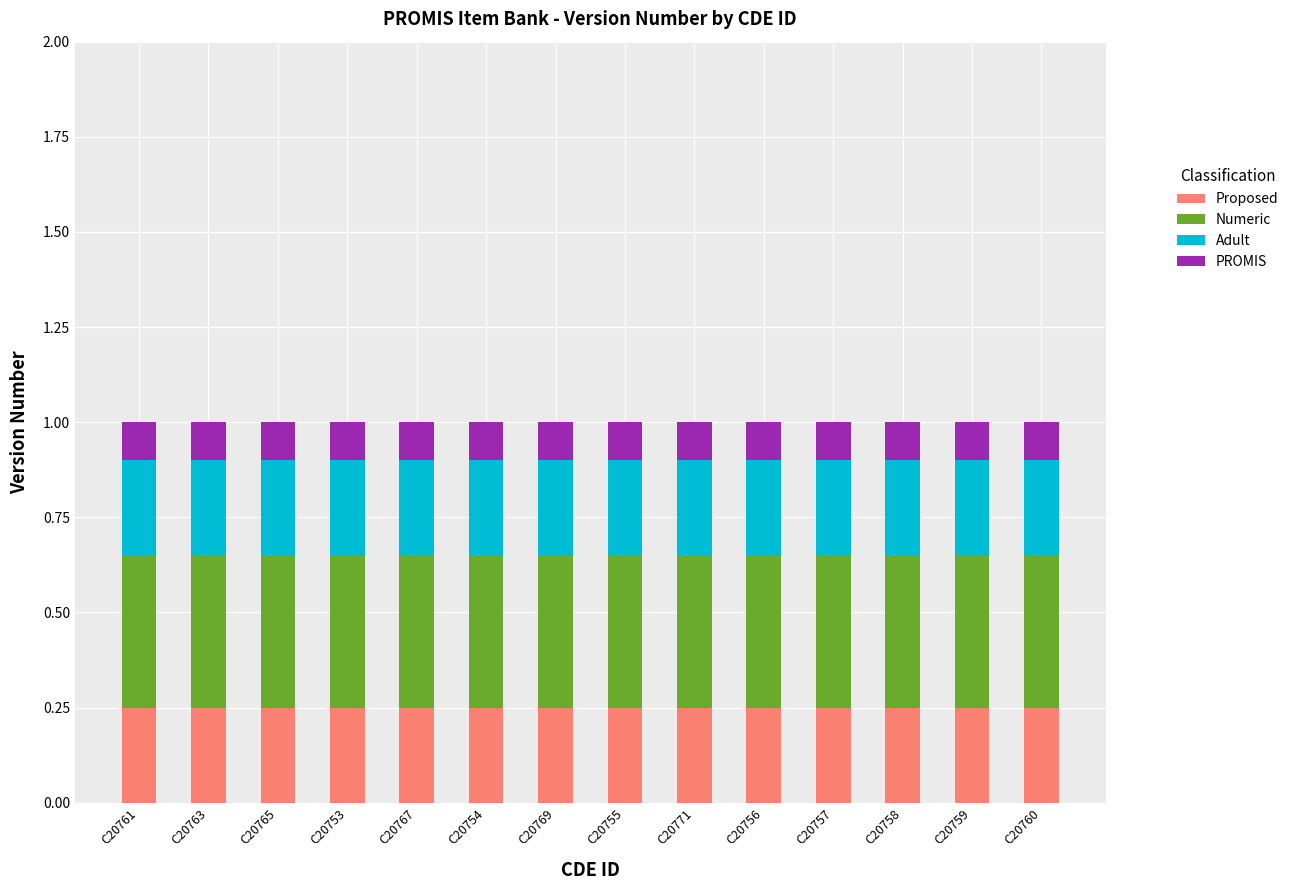

What is the total value across all series at C20756?

1.0